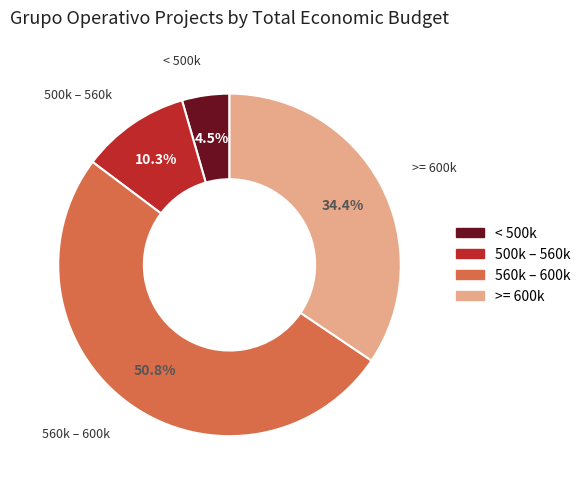

How many segments does this pie chart have?

4